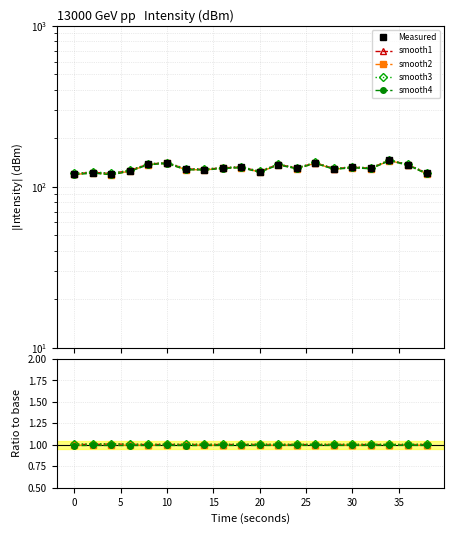

What is the average value of the smooth4 series?

1.0